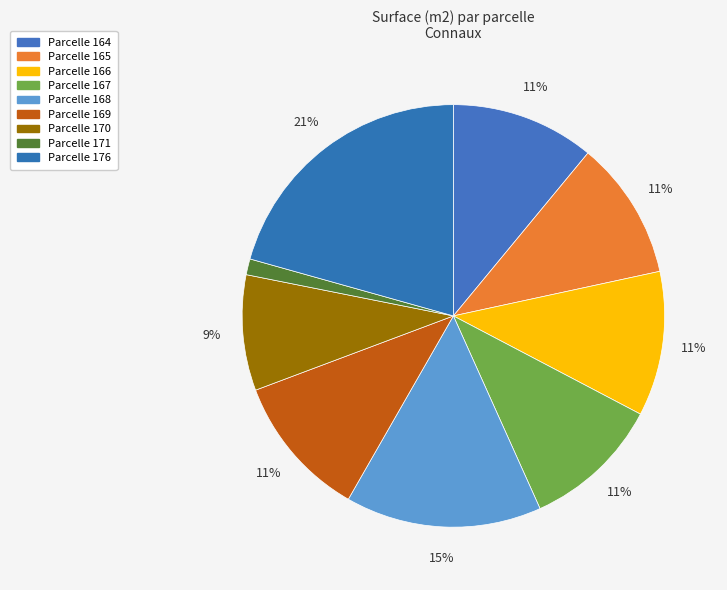

Which category has the biggest portion of the pie?

176